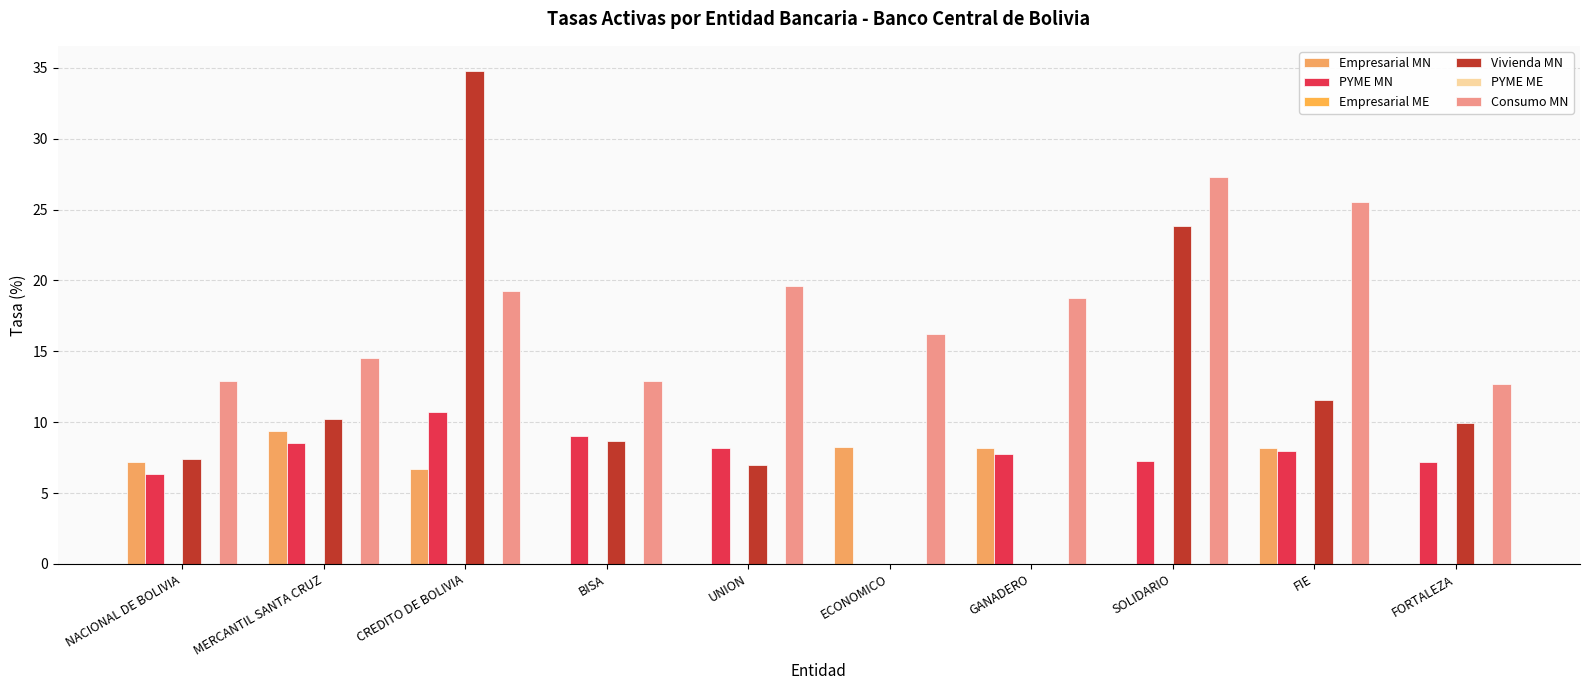

Count the number of data series in this chart.

6